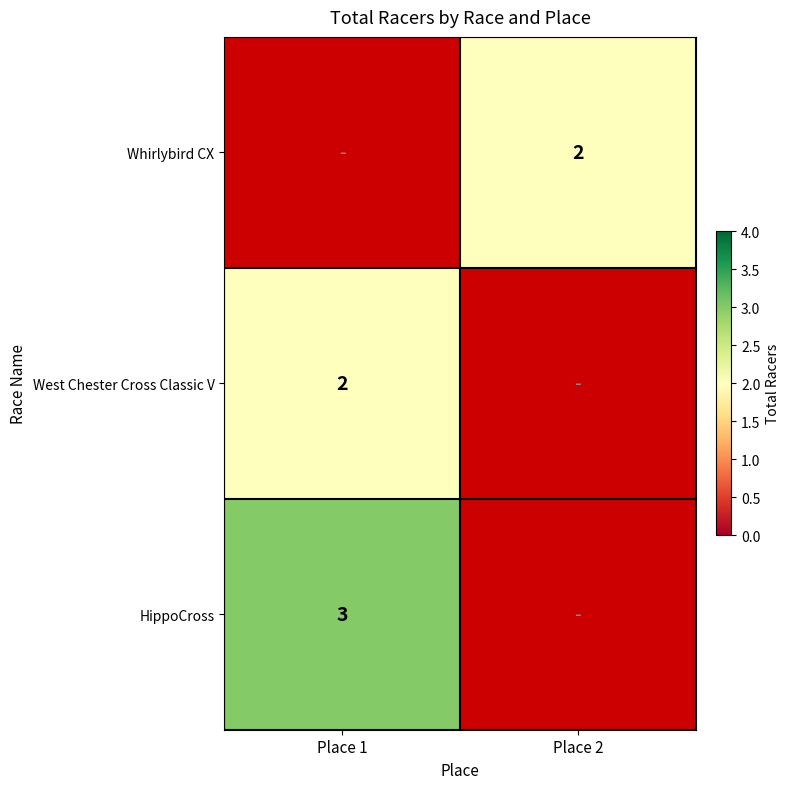

True or false: HippoCross has a value of 3 at Place 1.

True